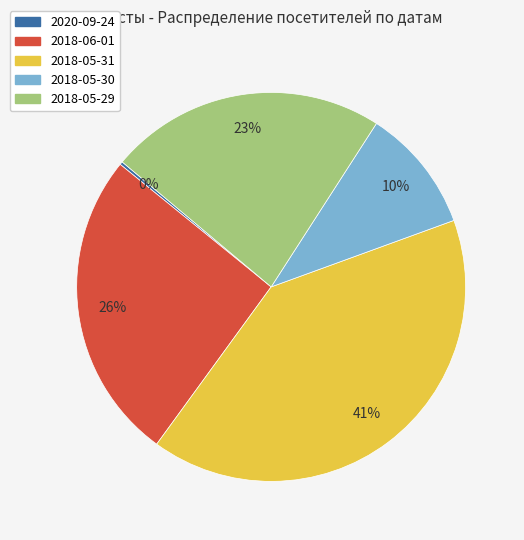

What is the ratio of the value at 2018-05-30 to the value at 2018-05-29?

0.4